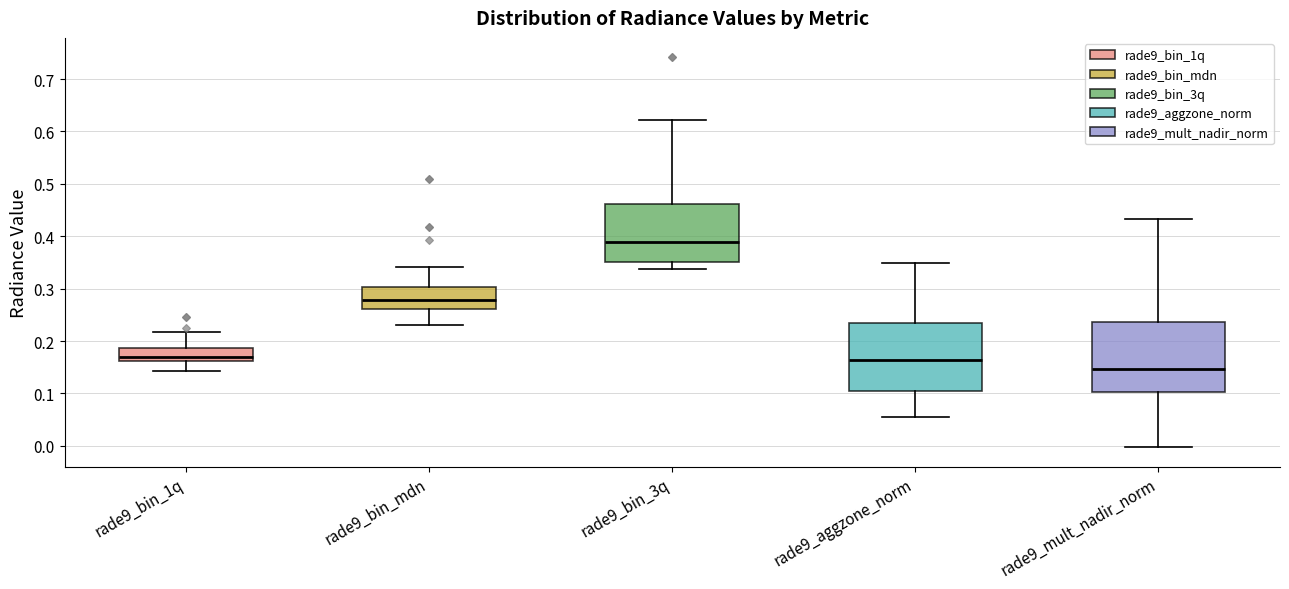

Reading left to right, transcribe this box plot: for each box, give where its median line is, the range the box spans, and where its two whiskers end, as read against the y-axis. The values are not printed on the chart, so give them approximately, as read against the axis.

rade9_bin_1q: median 0.17, box 0.16 to 0.19, whiskers 0.14 to 0.22
rade9_bin_mdn: median 0.28, box 0.26 to 0.30, whiskers 0.23 to 0.34
rade9_bin_3q: median 0.39, box 0.35 to 0.46, whiskers 0.34 to 0.62
rade9_aggzone_norm: median 0.16, box 0.10 to 0.23, whiskers 0.06 to 0.35
rade9_mult_nadir_norm: median 0.15, box 0.10 to 0.24, whiskers 0.00 to 0.43